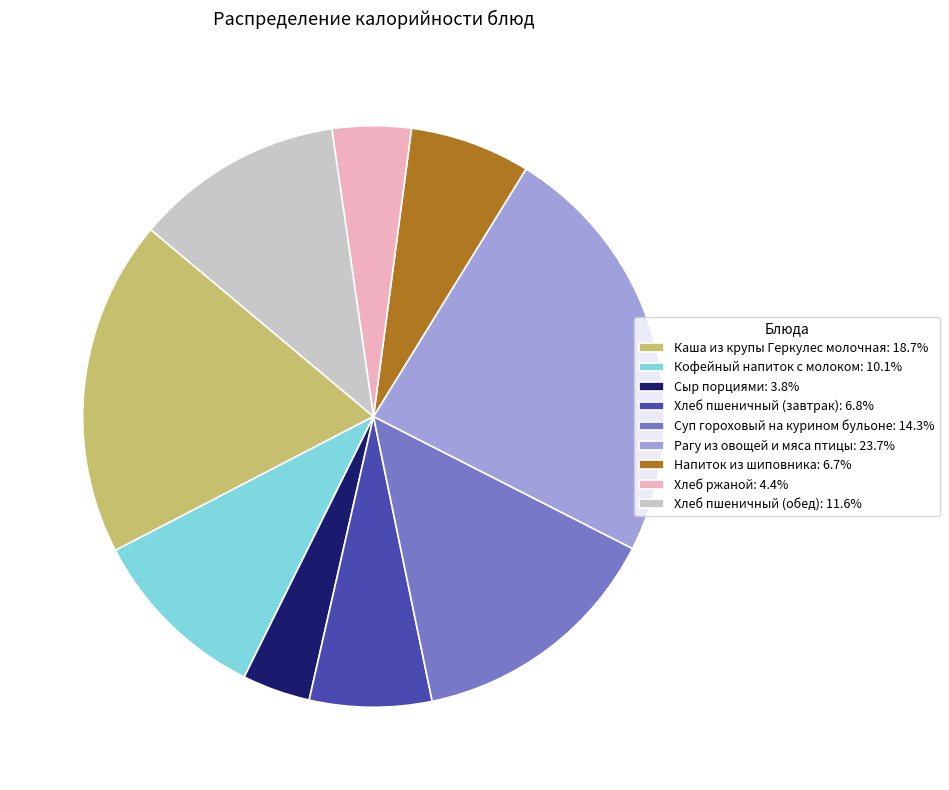

True or false: Хлеб пшеничный (обед) accounts for 12% of the total.

True